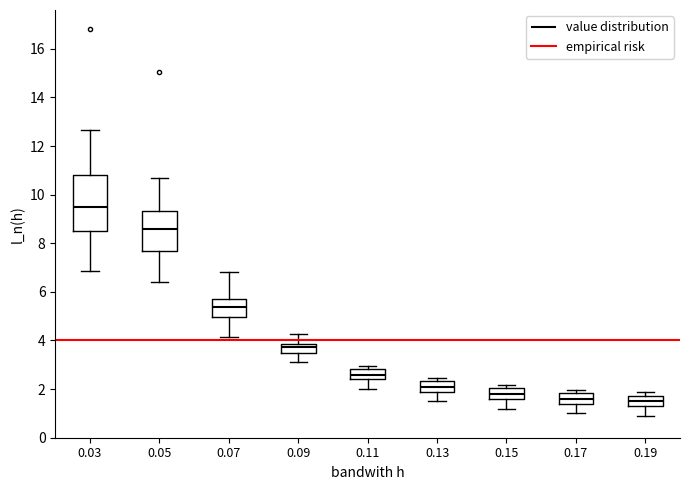

Which box has the highest median line?

0.03